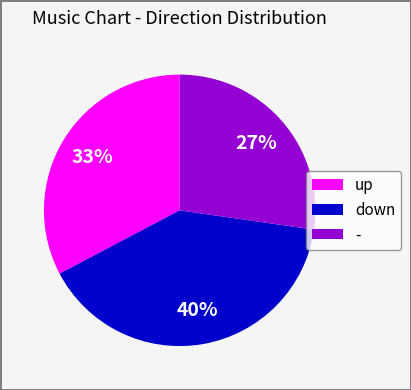

To the nearest percent, what is the combined percentage of up and down?

73%